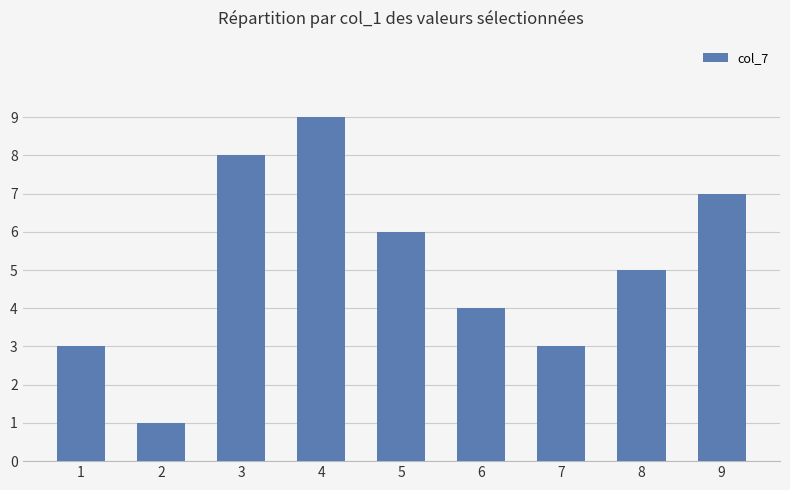

What is the value of the 1st bar from the left?

3